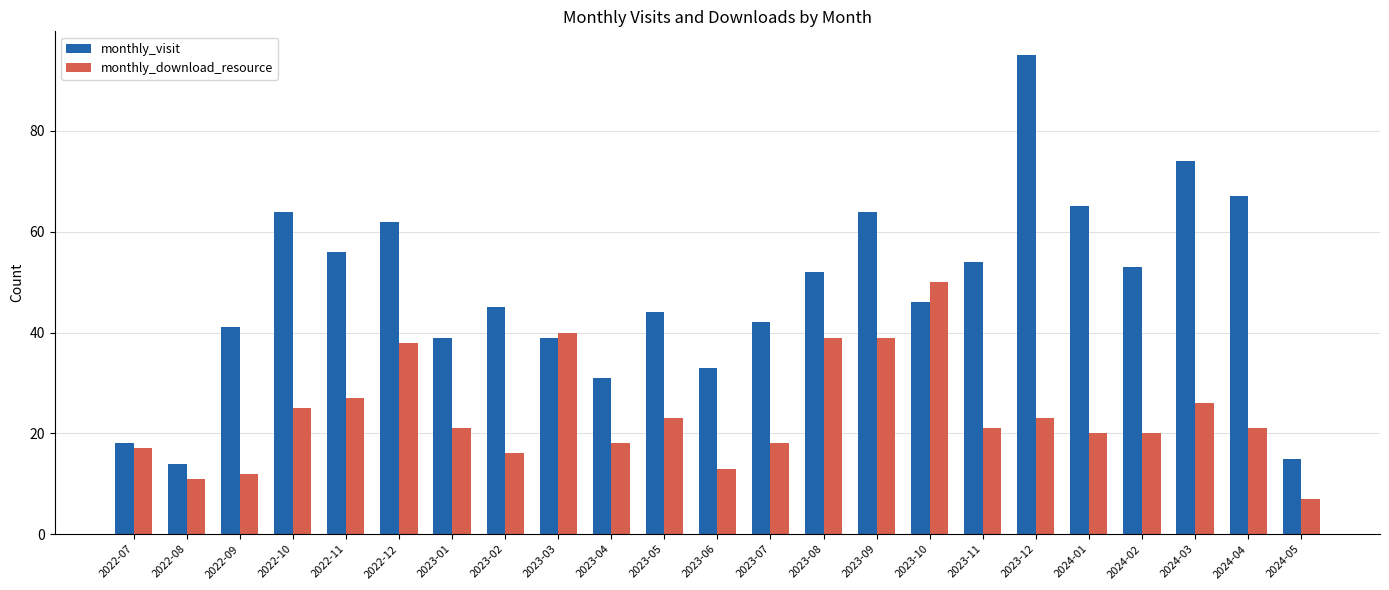

Read the monthly_download_resource value at 2023-11, to the nearest 10.

20